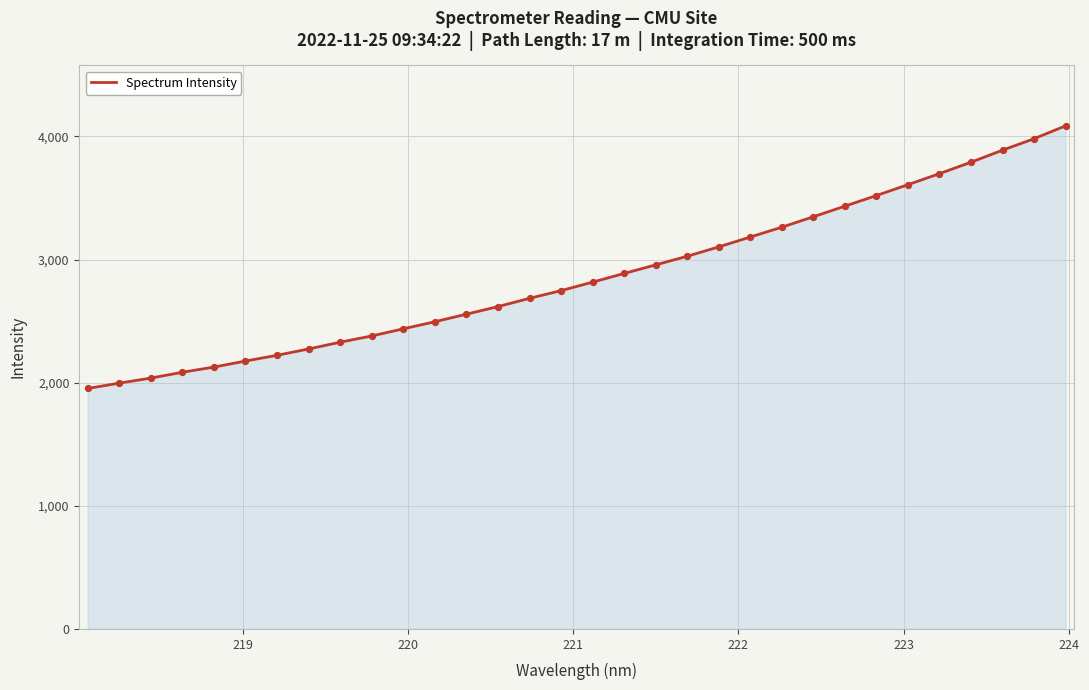

What is the greatest value displayed?

4086.4